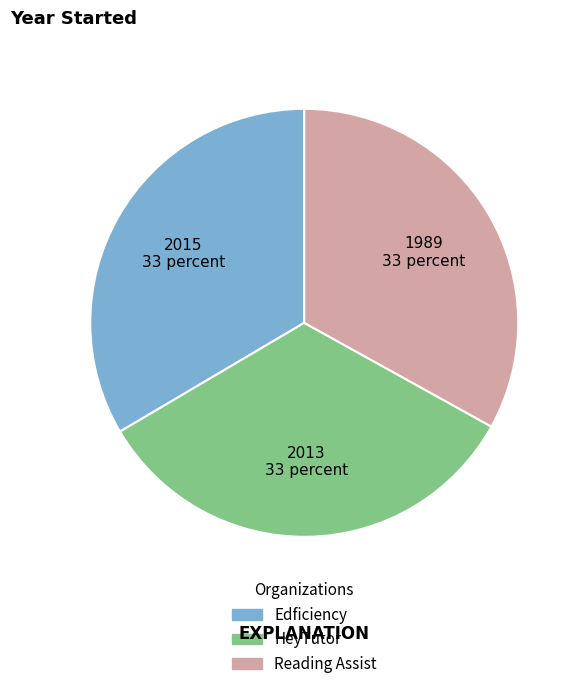

True or false: Edficiency accounts for 21% of the total.

False